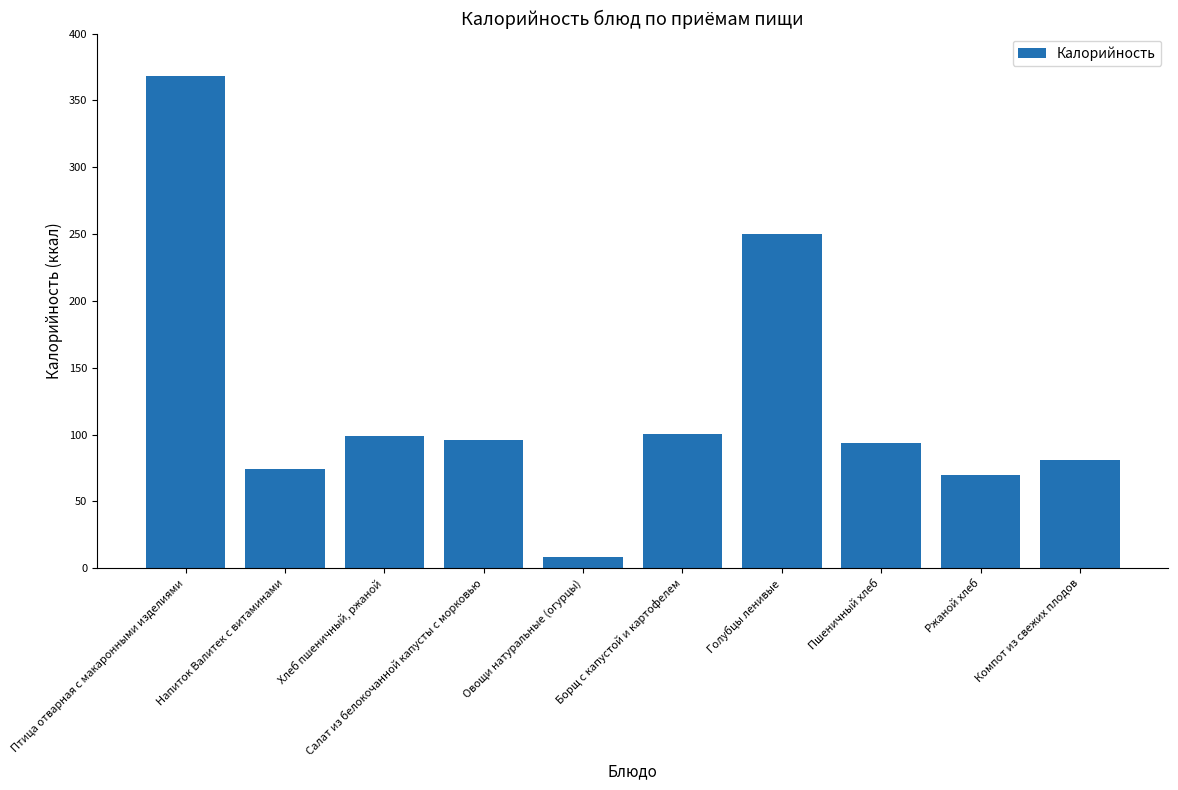

Rank the categories by value from highest to lowest.

Птица отварная с макаронными изделиями, Голубцы ленивые, Борщ с капустой и картофелем, Хлеб пшеничный, ржаной, Салат из белокочанной капусты с морковью, Пшеничный хлеб, Компот из свежих плодов, Напиток Валитек с витаминами, Ржаной хлеб, Овощи натуральные (огурцы)